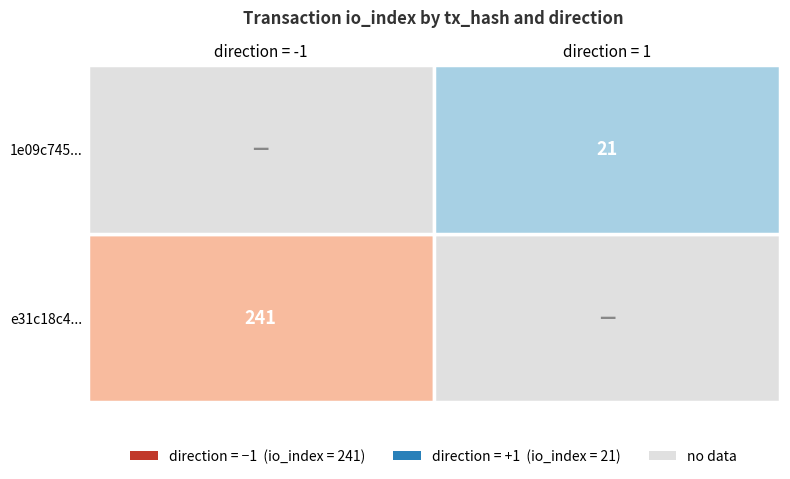

True or false: e31c18c421d94f870694ee5cdd90e96e6eaf894 has a value of -1 at 0.

True